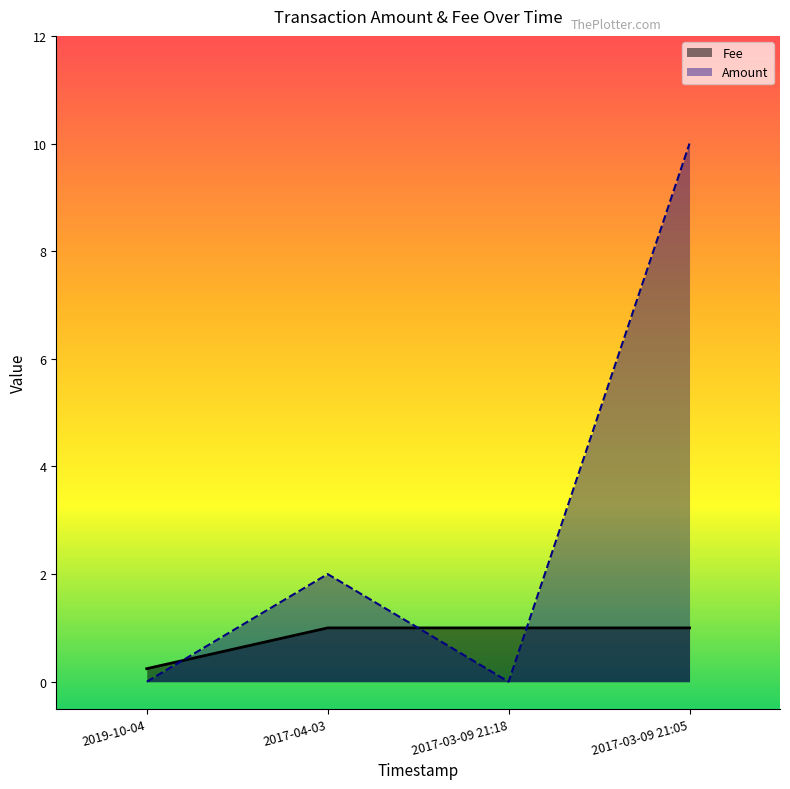

The value of Amount at 2017-03-09 21:18 is 3.0. True or false?

False